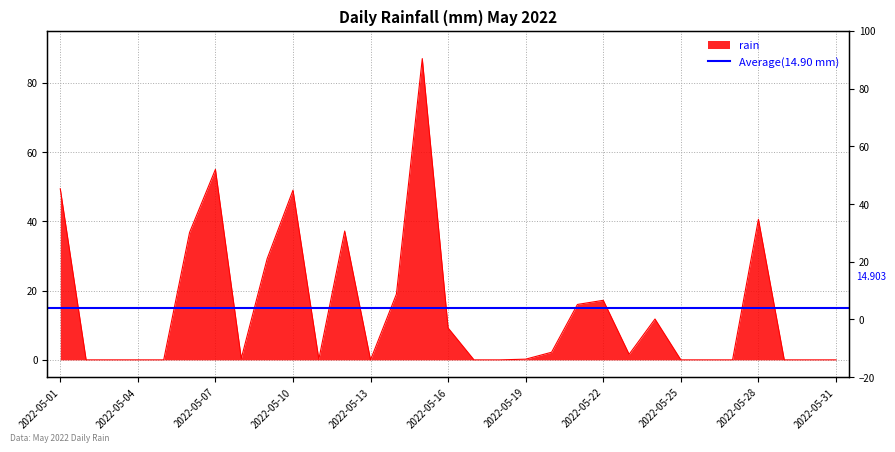

Count the number of values greater than 0.

18